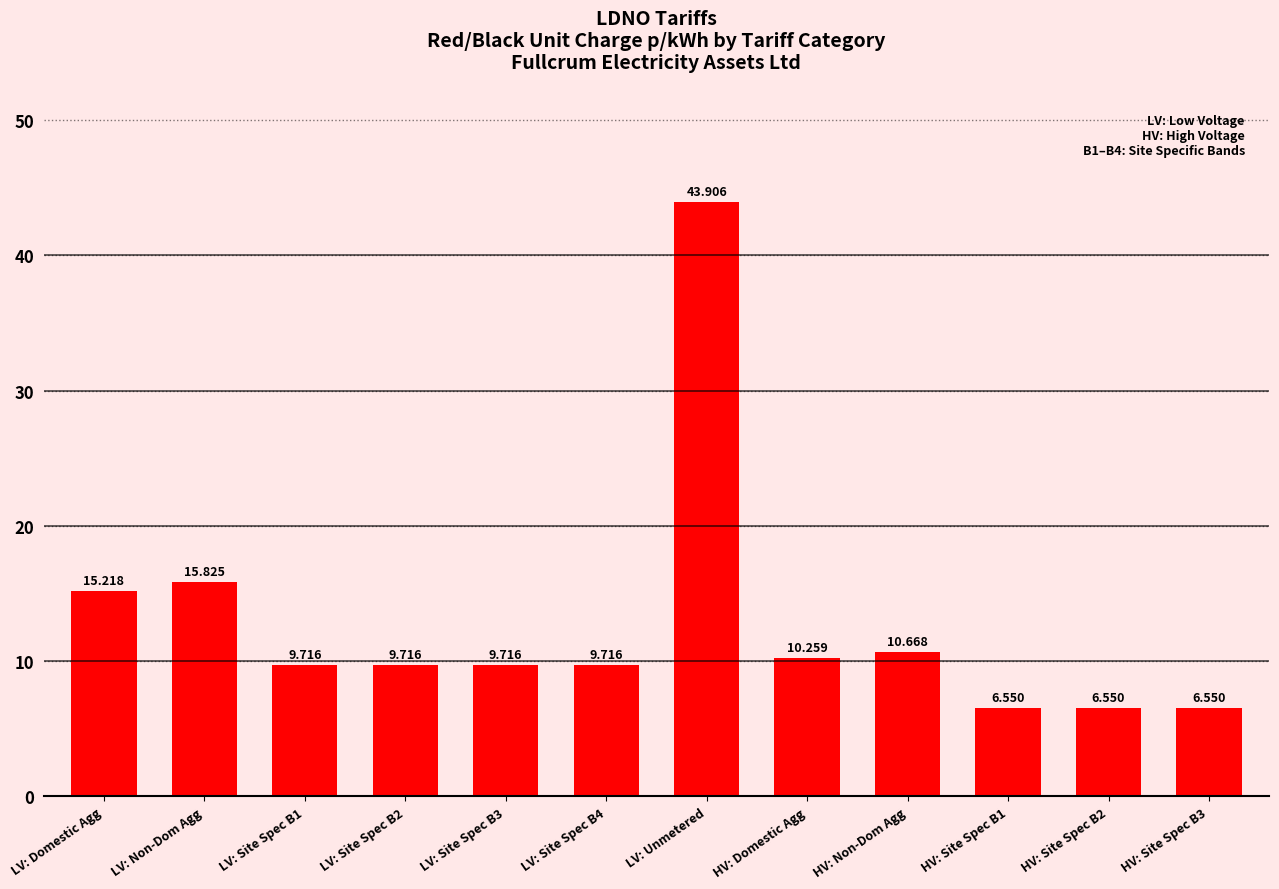

What is the label of the 8th bar from the left?

HV: Domestic Agg